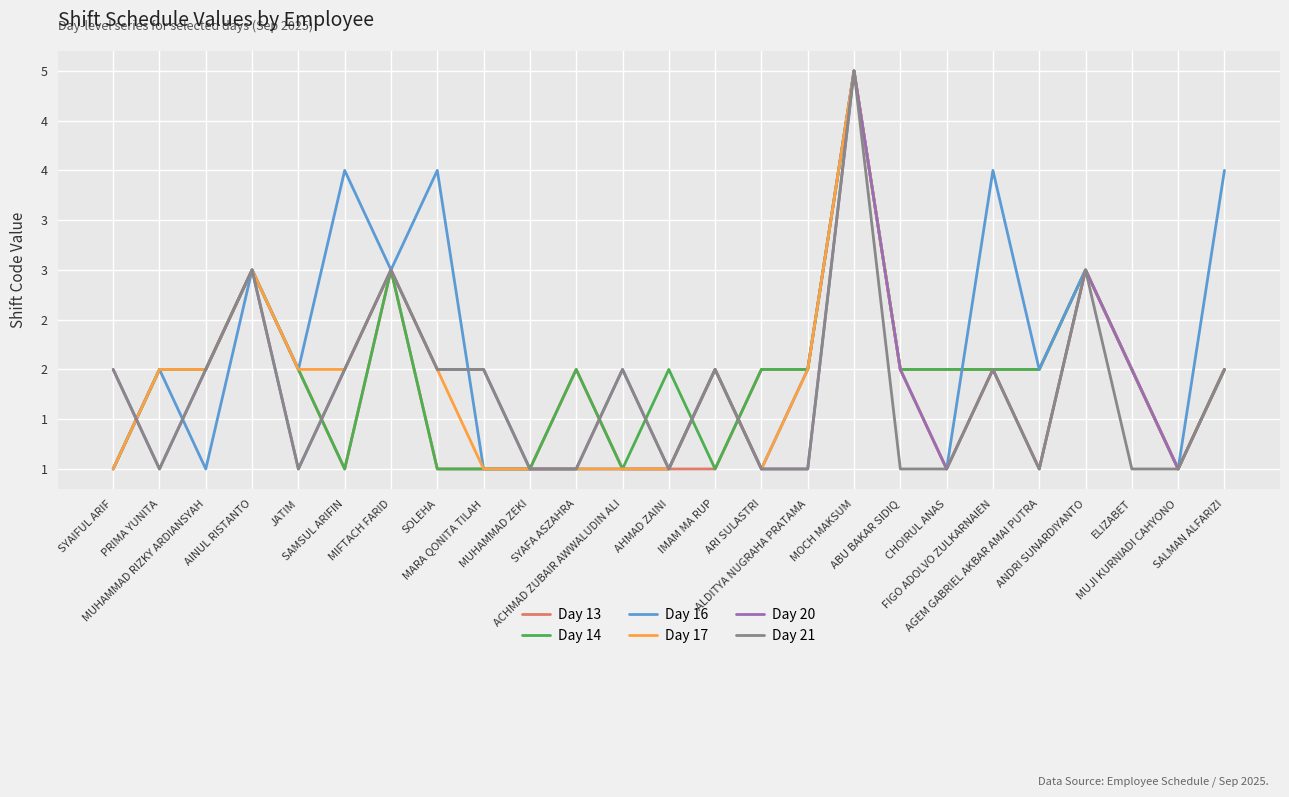

What are all the series names shown in the legend?

Day 13, Day 14, Day 16, Day 17, Day 20, Day 21